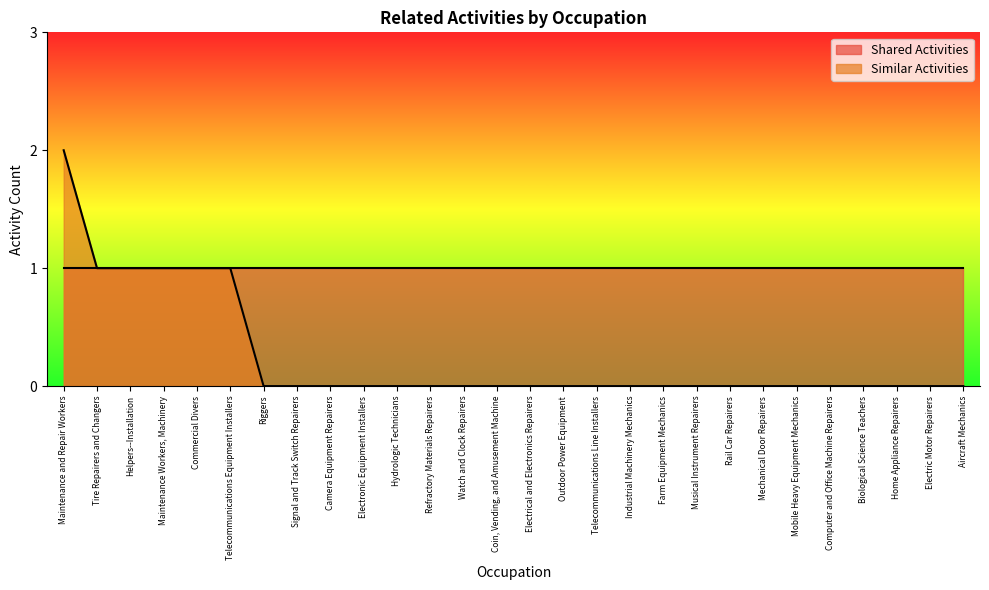

Between Watch and Clock Repairers and Commercial Divers, which is larger?

Commercial Divers